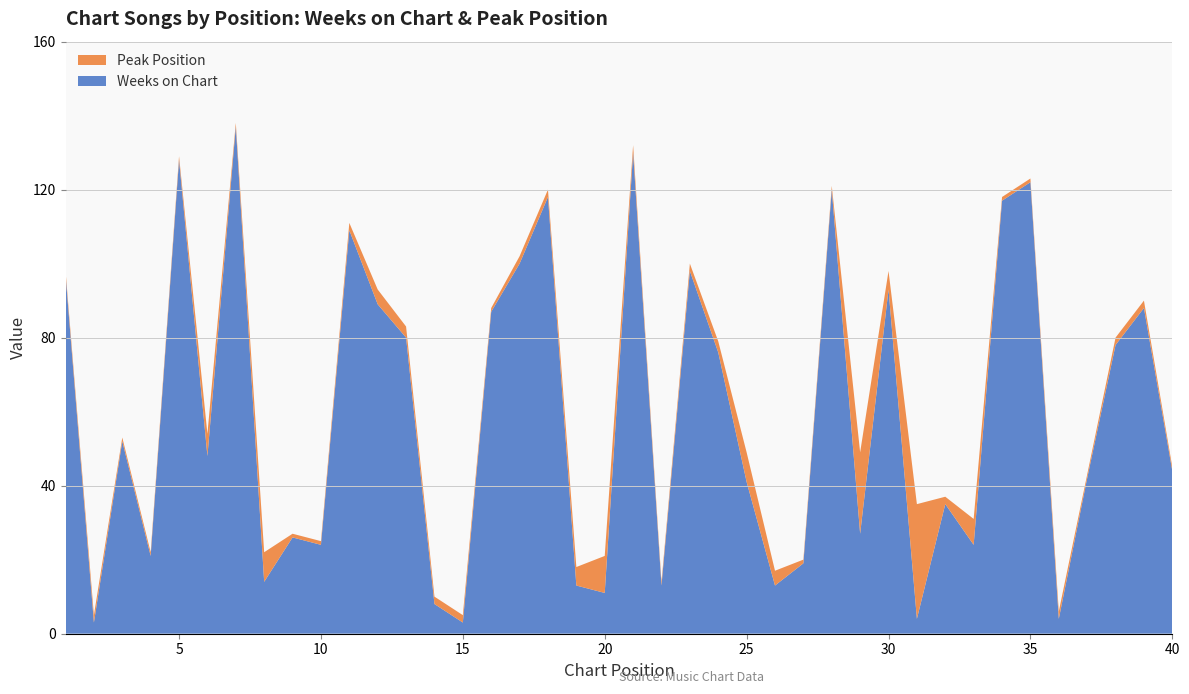

Reading right to left, list all the values displayed in this chart.

Weeks on Chart: 44	88	78	42	4	122	117	24	35	4	93	27	120	19	13	41	76	98	13	130	11	13	118	100	87	3	8	80	89	109	24	26	14	137	48	128	21	52	3	97
Peak Position: 1	2	2	1	2	1	1	7	2	31	5	22	1	1	4	8	3	2	1	2	10	5	2	2	1	2	2	3	4	2	1	1	8	1	6	1	1	1	2	1